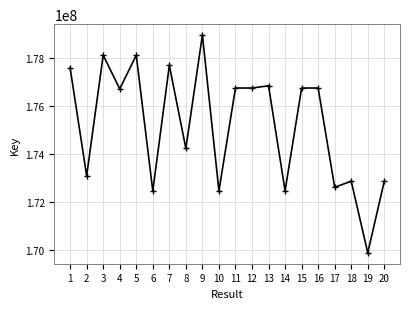

What is the greatest value displayed?

178972687